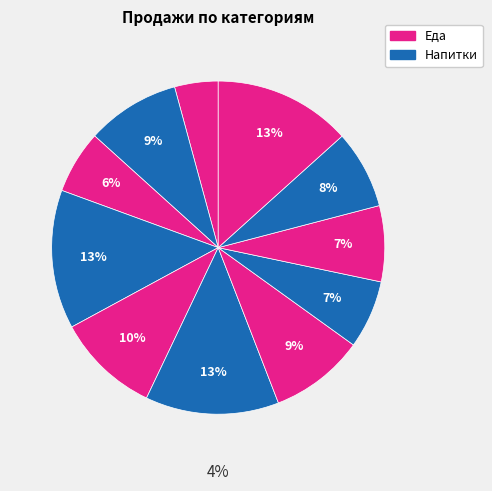

Does Супы account for over 50% of the chart?

No